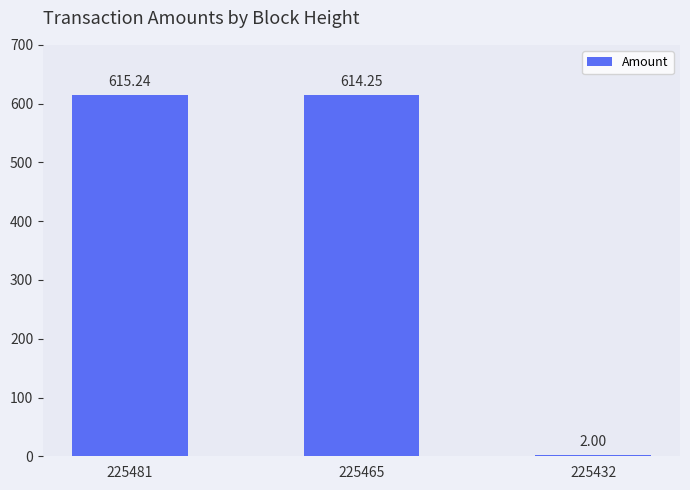

What is the difference between the values at 225481 and 225465?

1.0